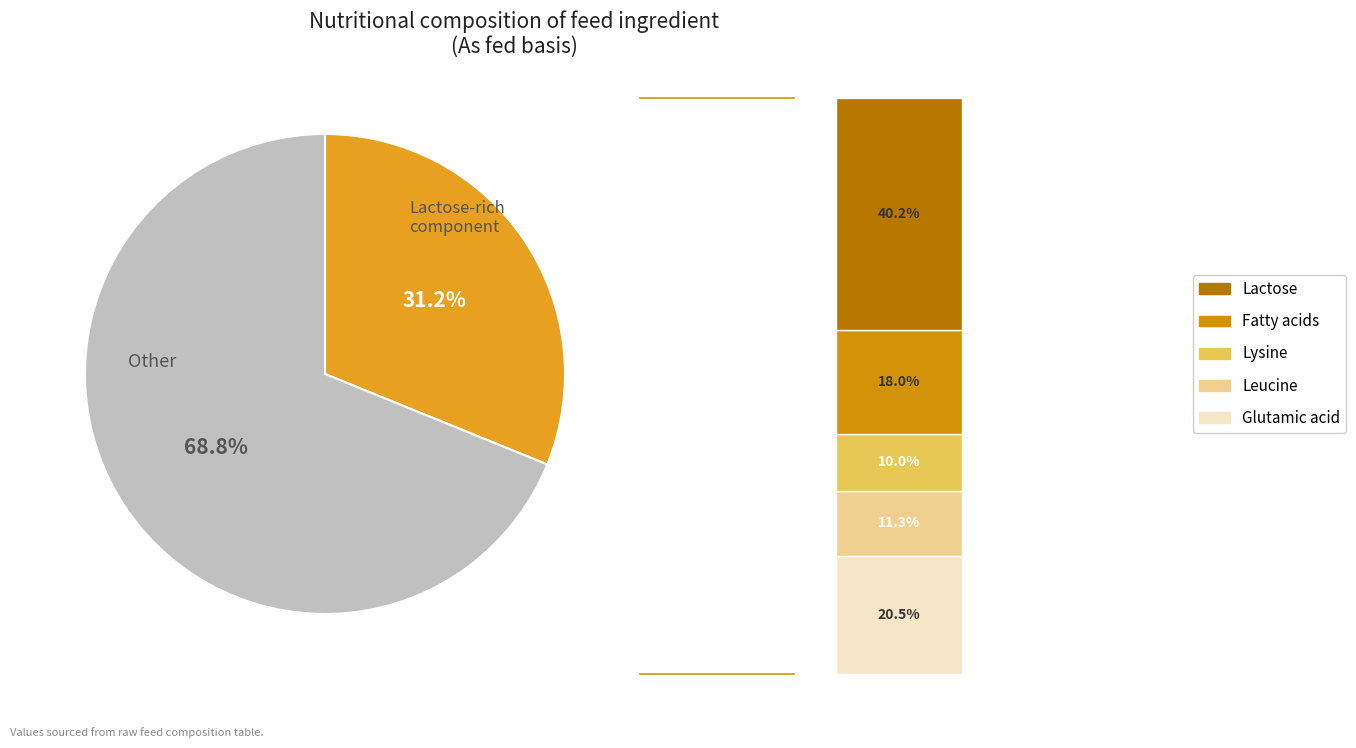

Does Fatty acids represent more than half of the total?

No